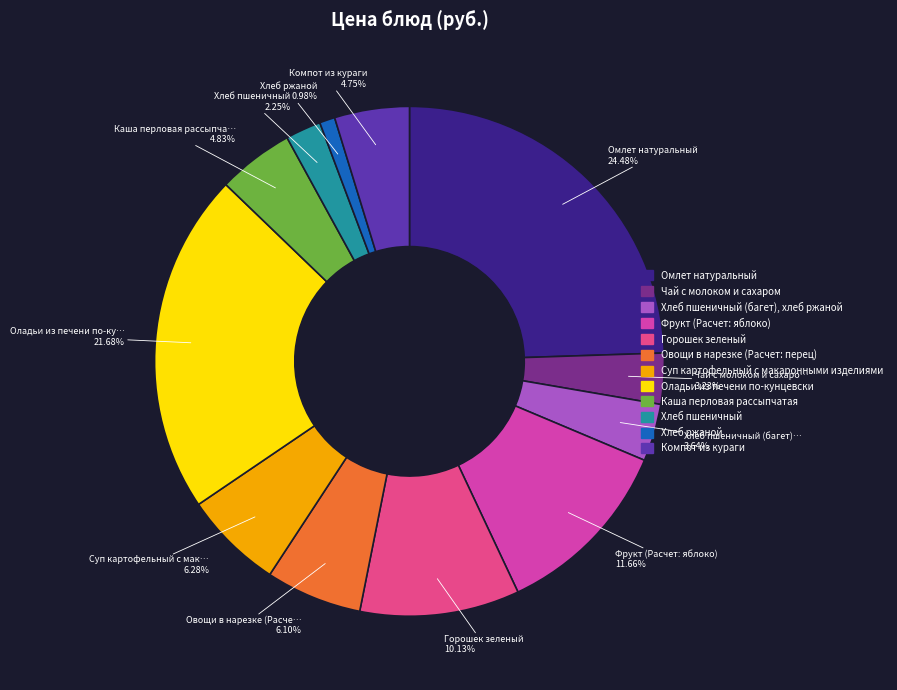

What percentage is NOT represented by Каша перловая рассыпчатая?

95.2%